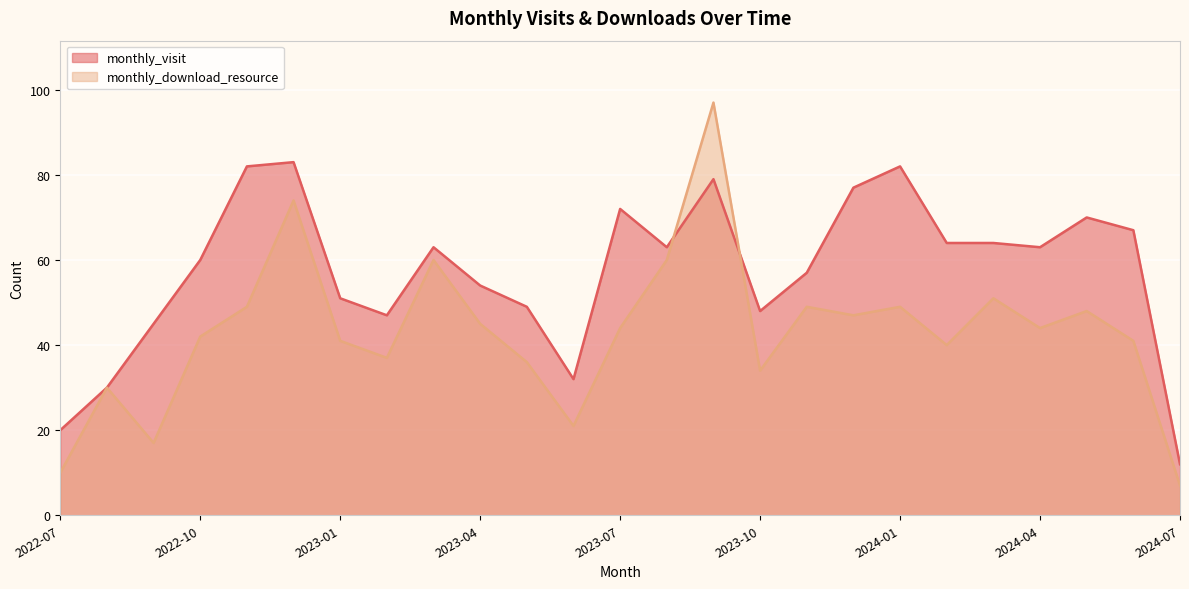

Which series changed the most between 2023-01 and 2024-02?

monthly_visit